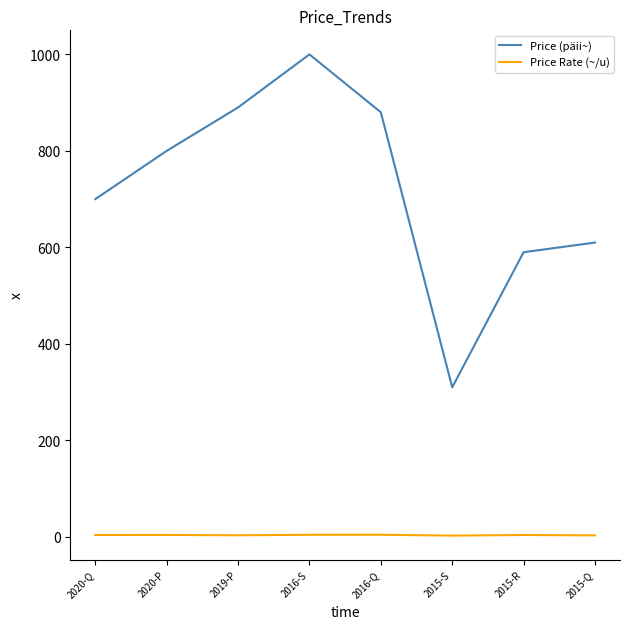

What is the difference between the Price Rate (~/u) values at 2019-P and 2015-S?

0.7